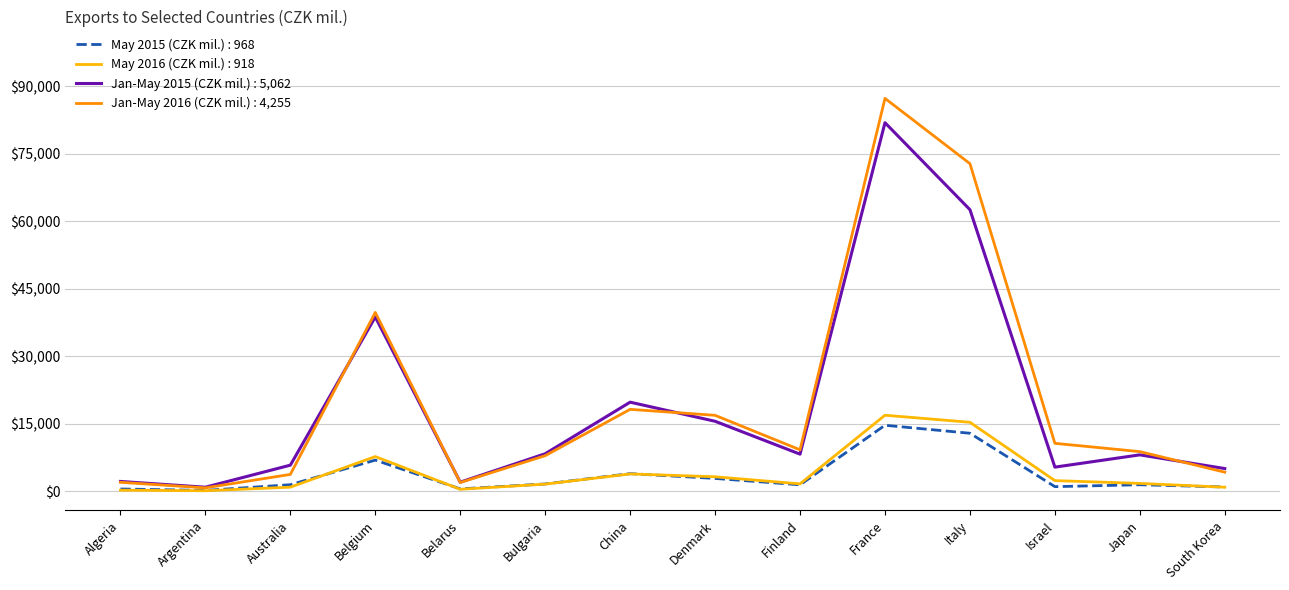

Is the value of May 2015 (CZK mil.) : 968 at Denmark greater than the value of Jan-May 2015 (CZK mil.) : 5,062 at Italy?

No